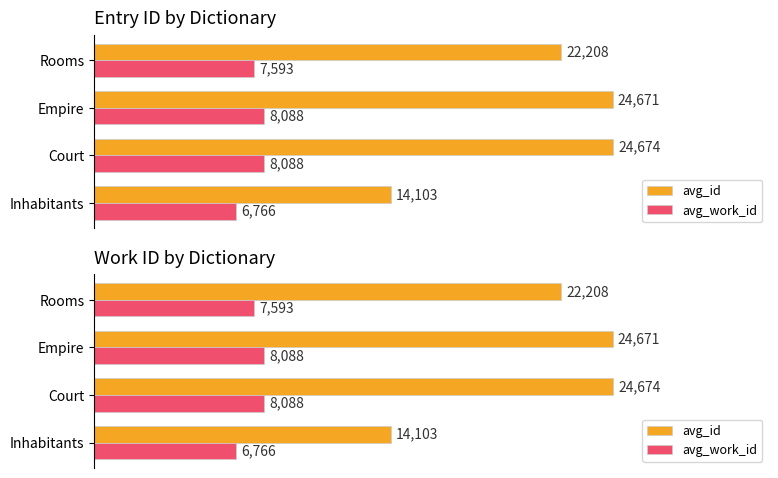

What is the minimum value for avg_id?

14103.2